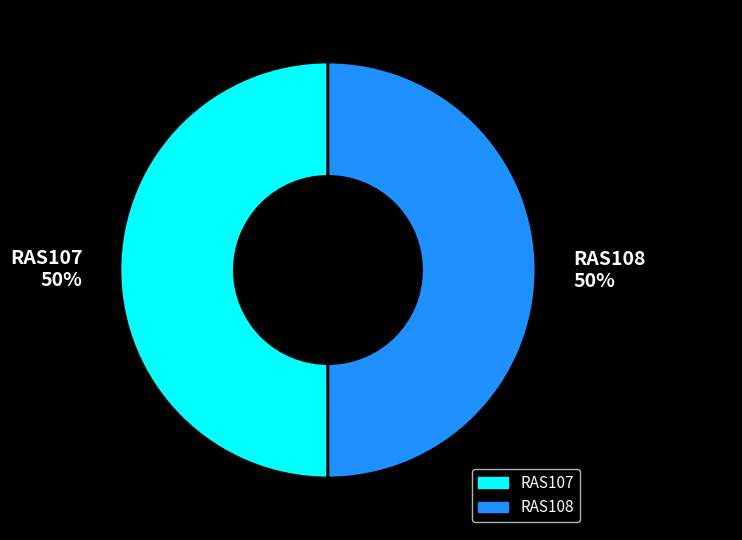

To the nearest percent, what portion does RAS108 represent?

50%